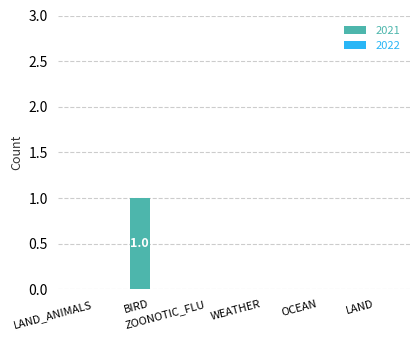

Are the bars grouped side by side (vs. stacked)?

No